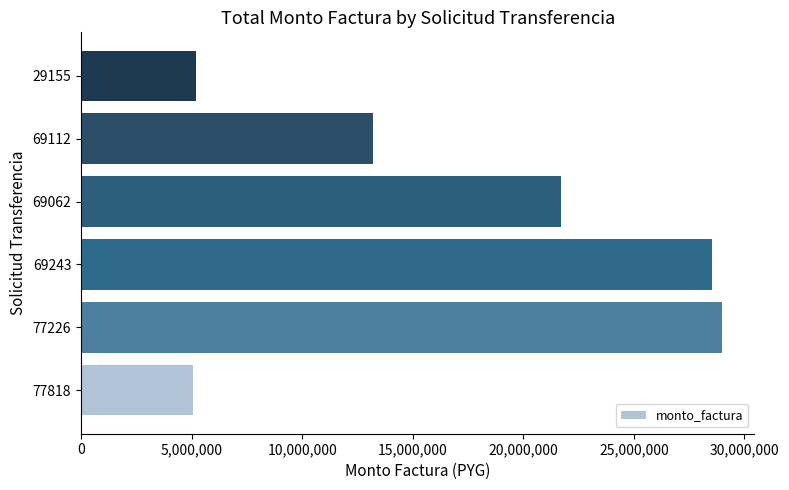

What is the difference between the maximum and minimum values?

23915850